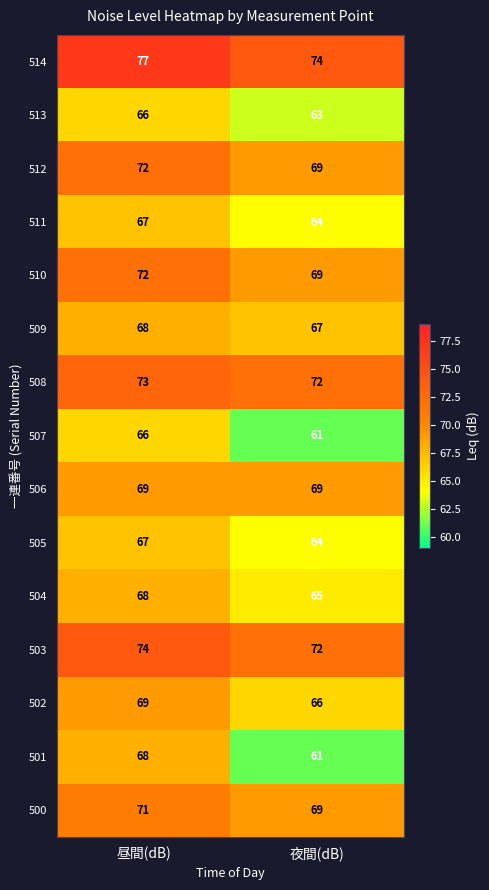

Which series has the widest spread of values?

501